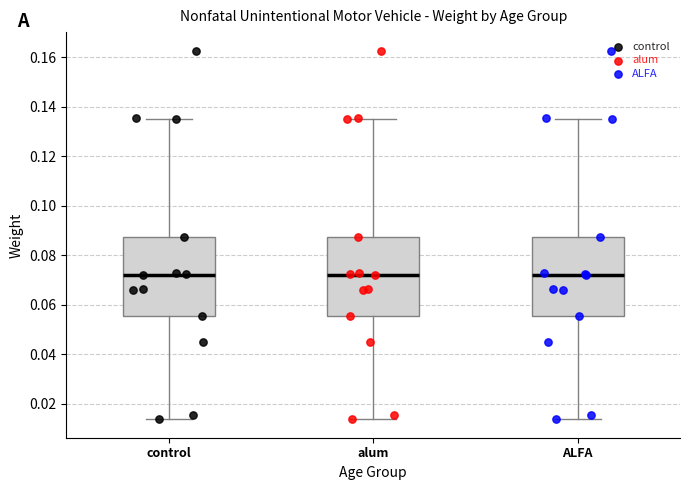

Reading left to right, transcribe this box plot: for each box, give where its median line is, the range the box spans, and where its two whiskers end, as read against the y-axis. The values are not printed on the chart, so give them approximately, as read against the axis.

control: median 0.072, box 0.056 to 0.088, whiskers 0.014 to 0.134
alum: median 0.072, box 0.056 to 0.088, whiskers 0.014 to 0.134
ALFA: median 0.072, box 0.056 to 0.088, whiskers 0.014 to 0.134